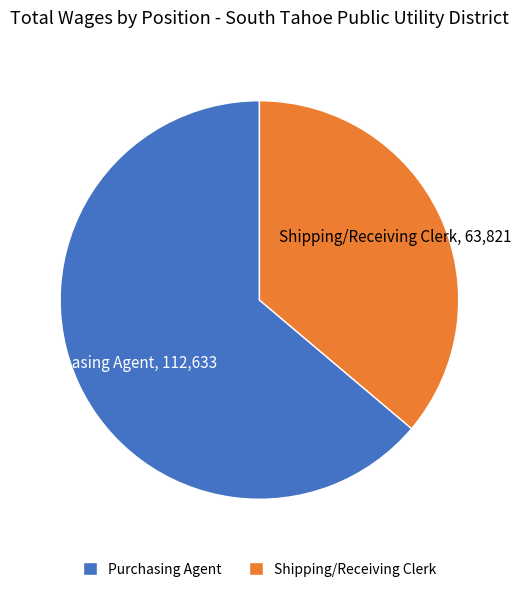

How many segments does this pie chart have?

2